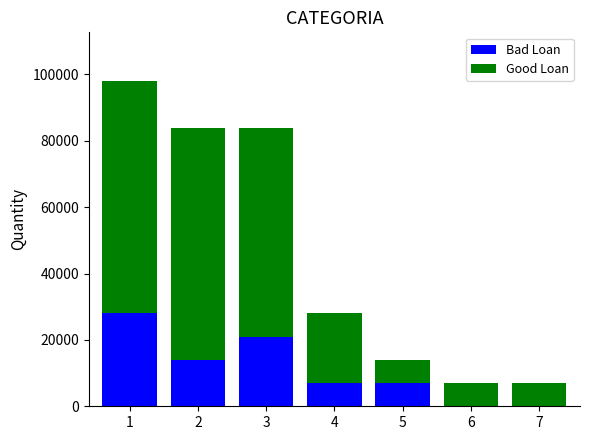

What is the sum of all Bad Loan values?

77000